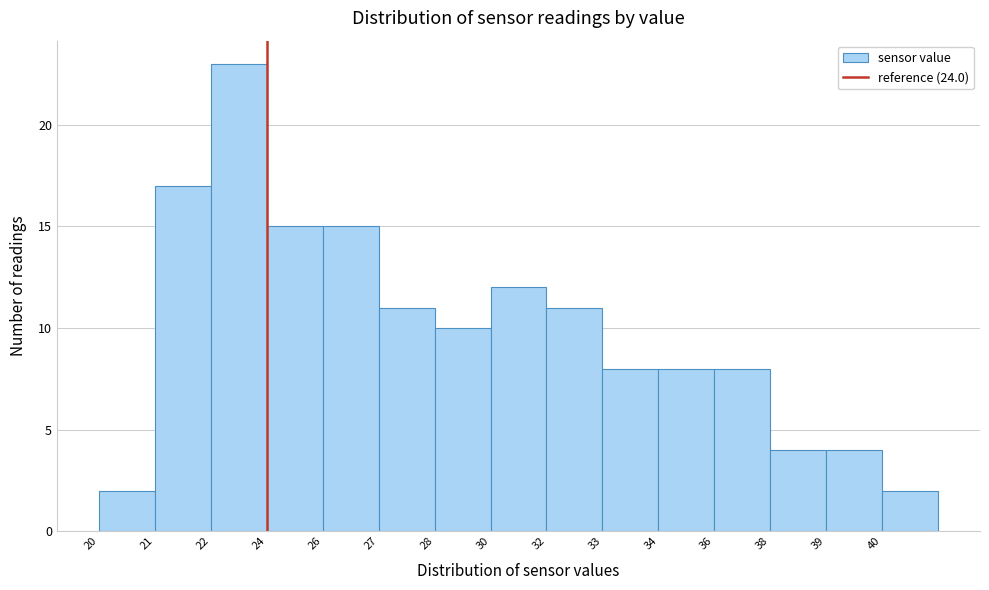

Reading left to right, what are all the values shown in this chart?

20=2	21=17	22=23	24=15	26=15	27=11	28=10	30=12	32=11	33=8	34=8	36=8	38=4	39=4	40=2